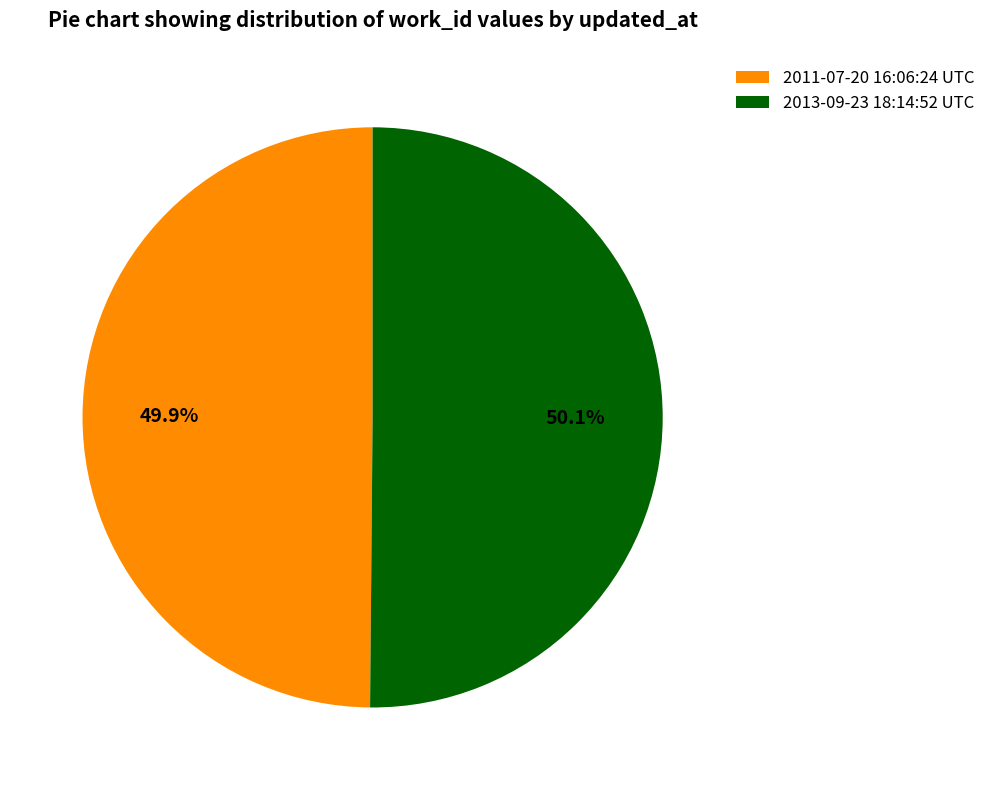

Count the number of slices in the pie.

2